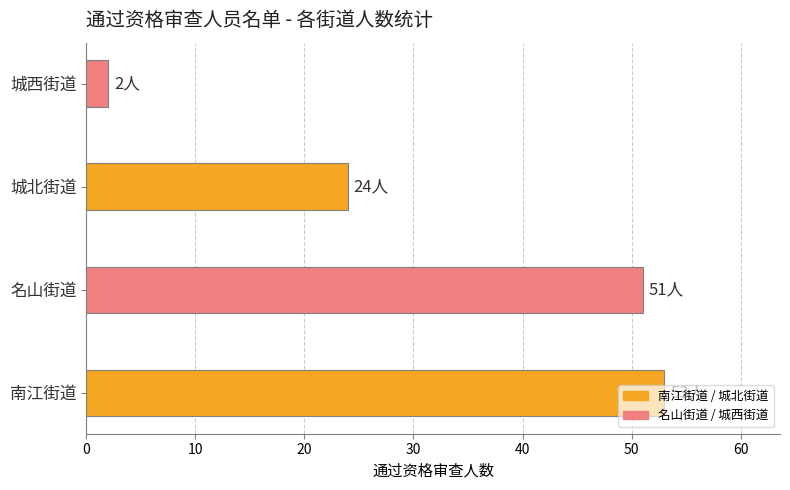

What is the ratio of the value at 城北街道 to the value at 南江街道?

0.5